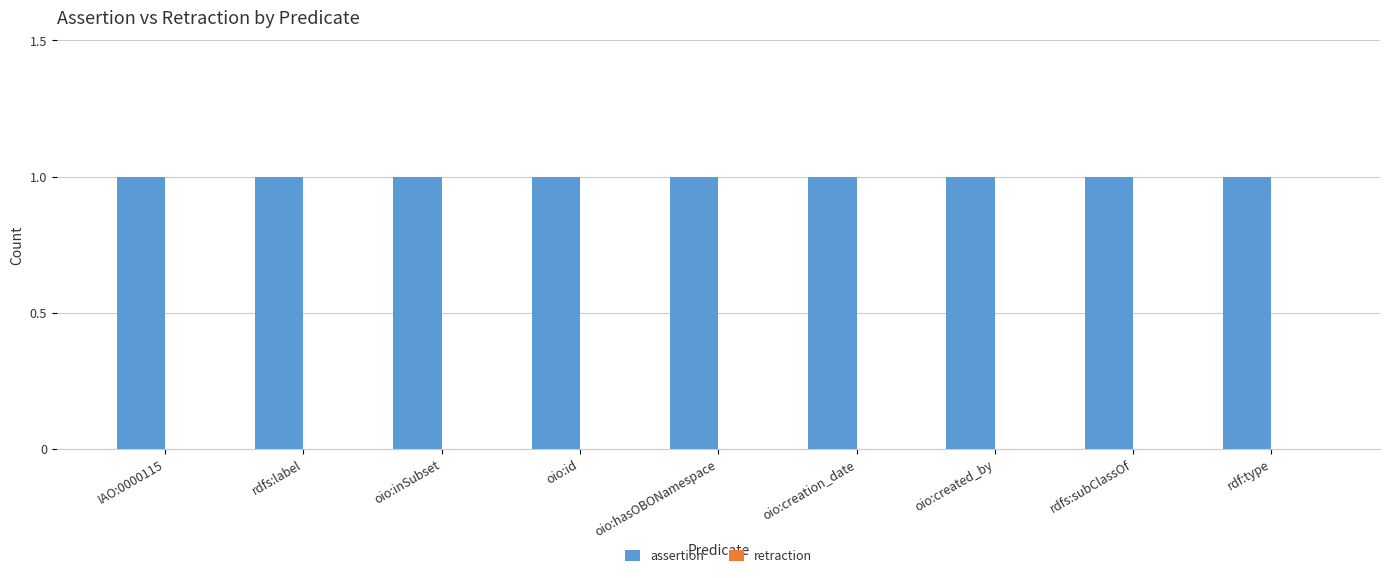

Rank the series by their maximum value, from lowest to highest.

retraction, assertion